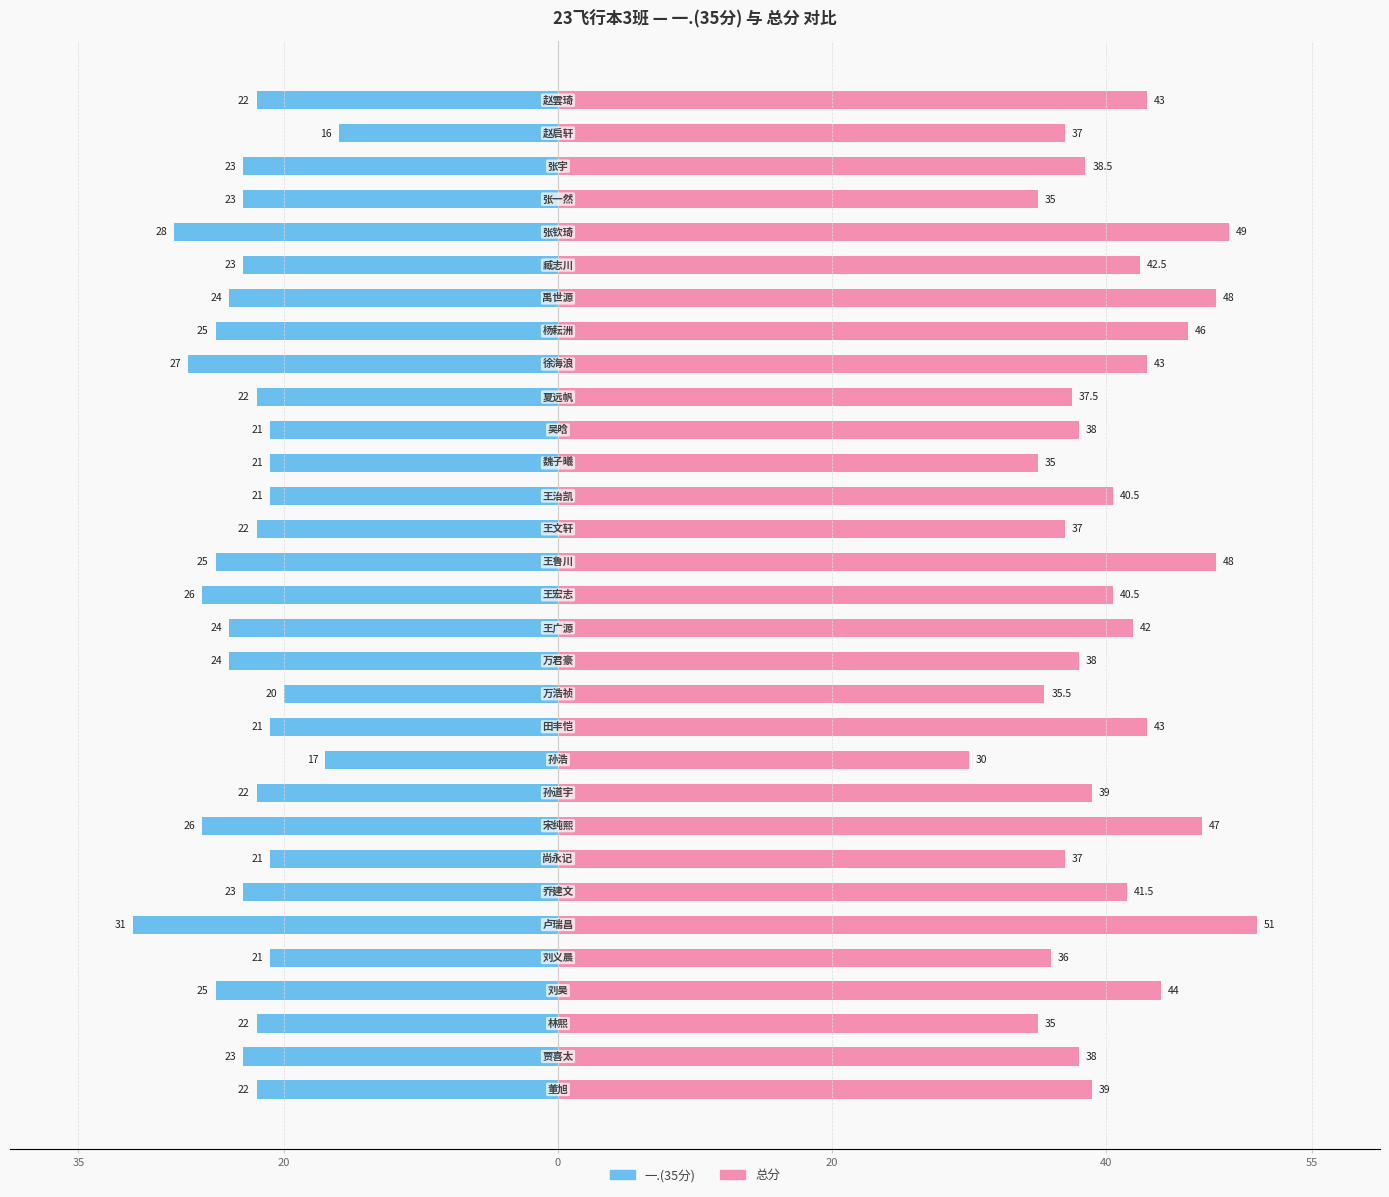

What is the lowest value of the 总分 series?

30.0